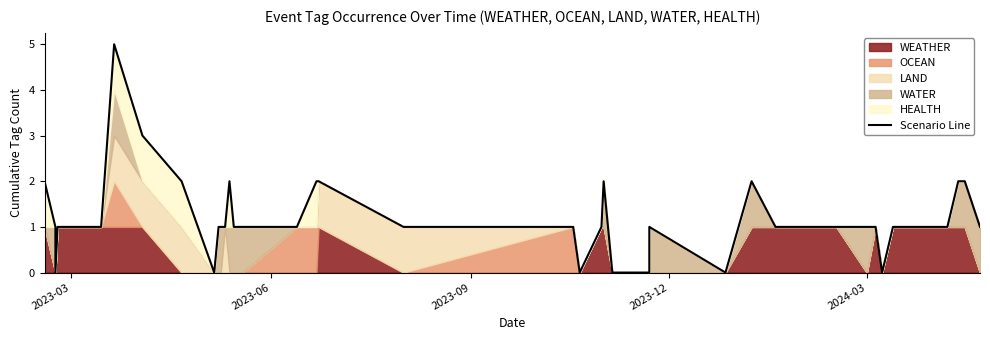

Which category has the lowest value across all series?

2023-09